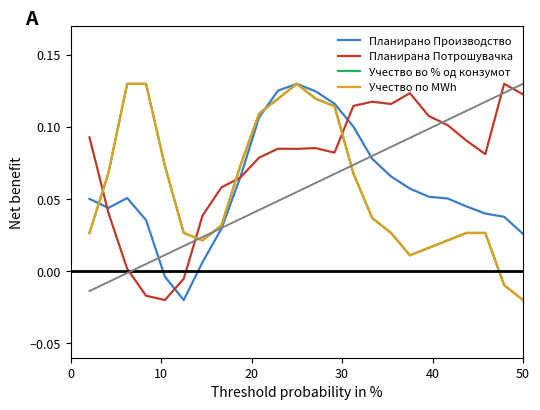

List the series in order of their peak value, lowest first.

Планирано Производство од ППЕЕ, Планирана Потрошувачка, Учество во % од конзумот, Учество по MWh